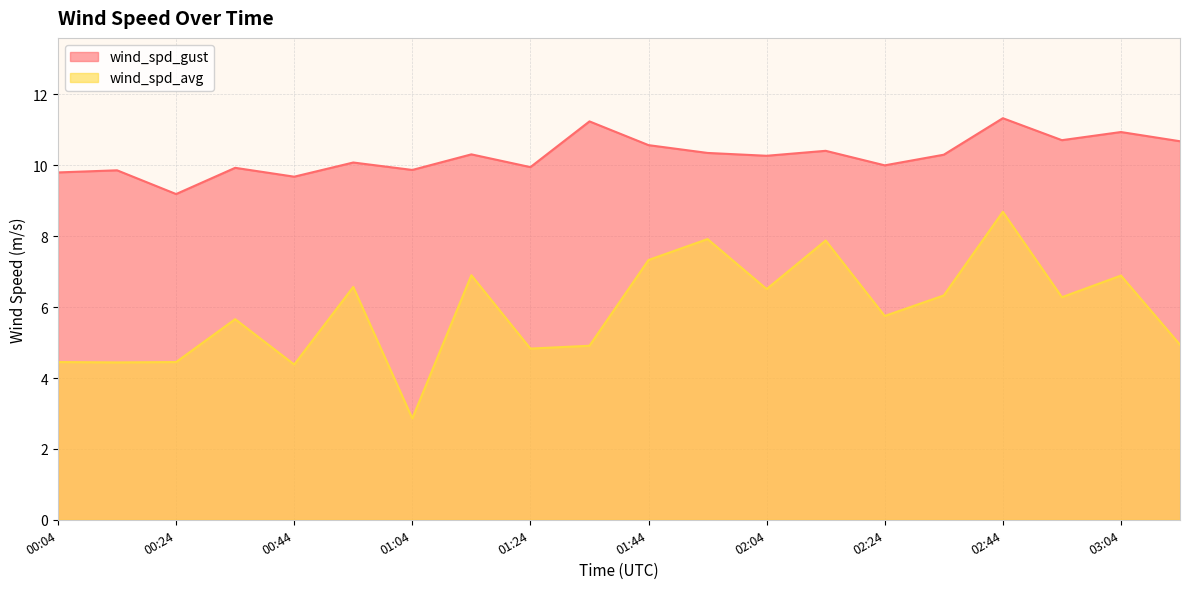

At 00:34, list the series in order from largest to smallest.

wind_spd_gust, wind_spd_avg